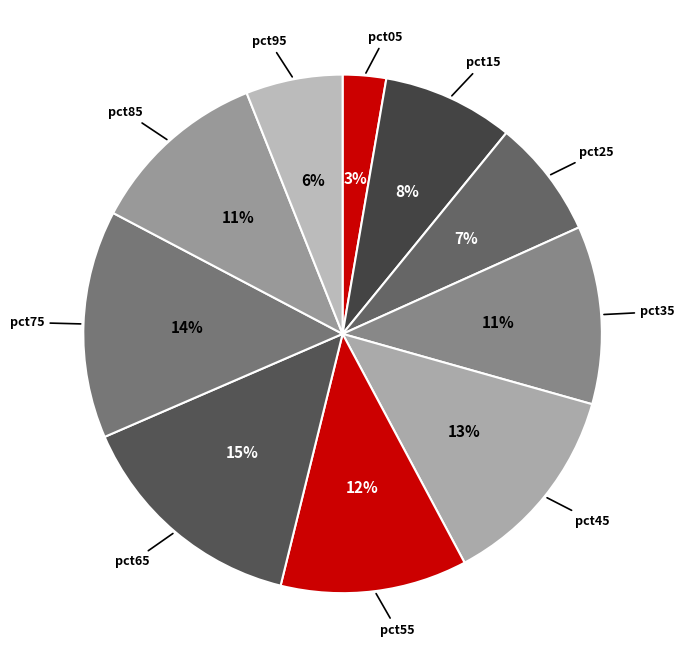

Count the number of slices in the pie.

10